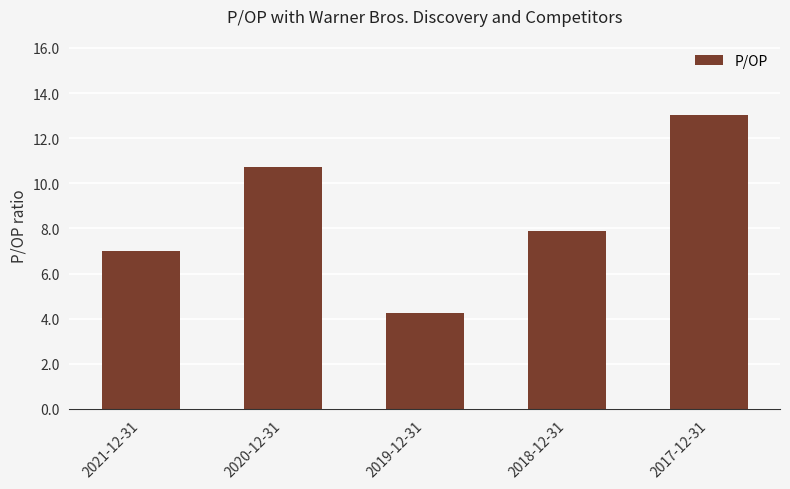

The value at 2017-12-31 is 13.0. True or false?

True